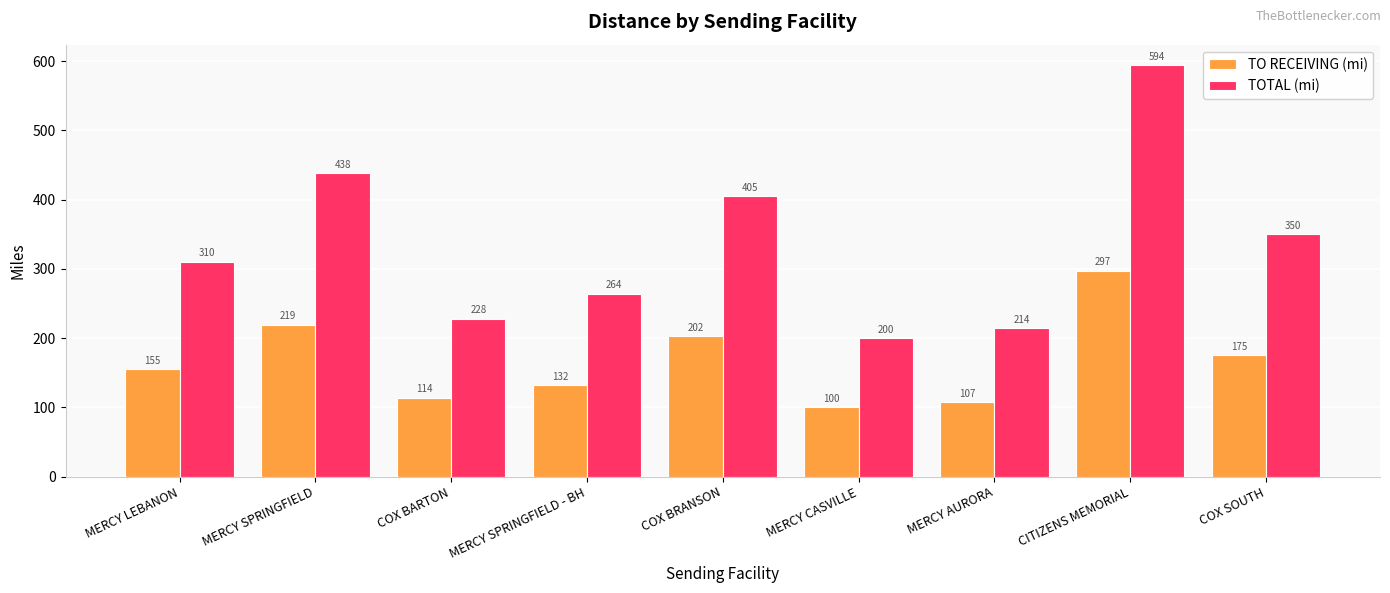

The value of TO RECEIVING (mi) at MERCY AURORA is 107.0. True or false?

True